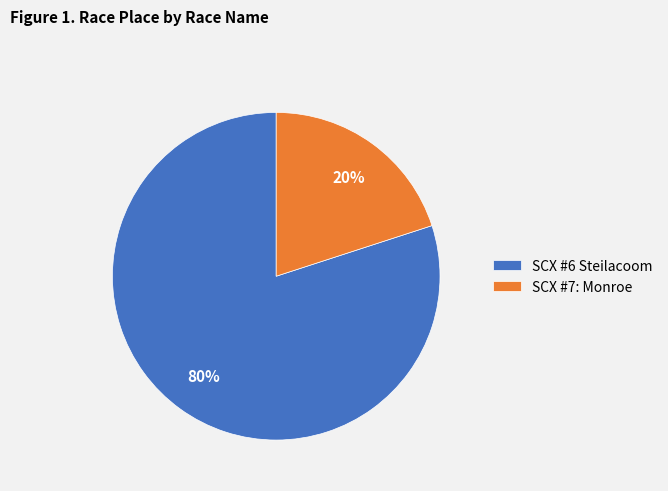

Does SCX #6 Steilacoom account for over 50% of the chart?

Yes